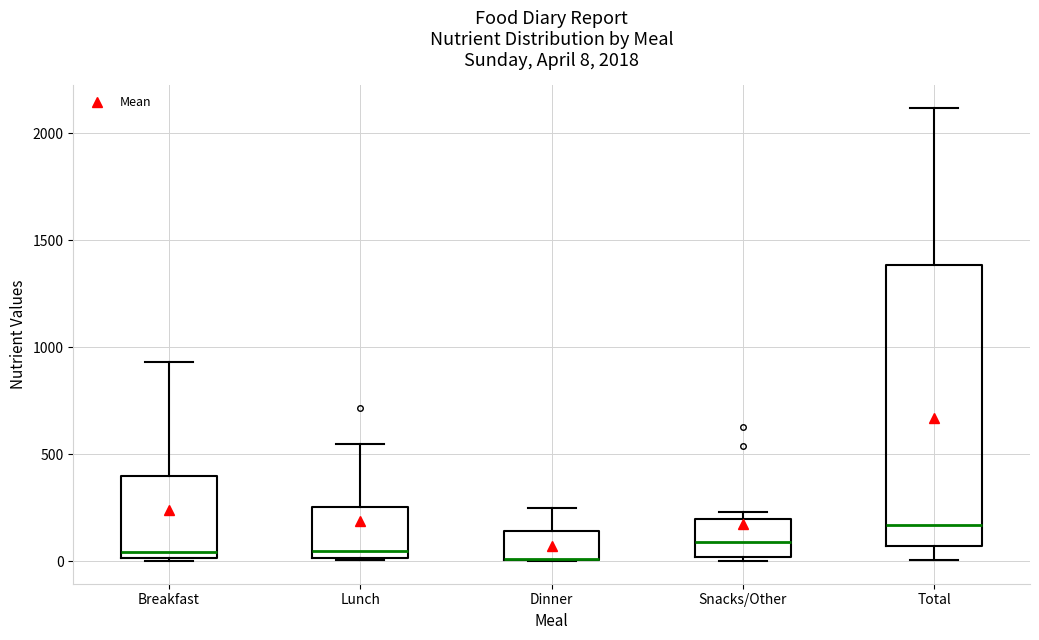

Which box is the tallest, from its lower edge to its upper edge?

Total